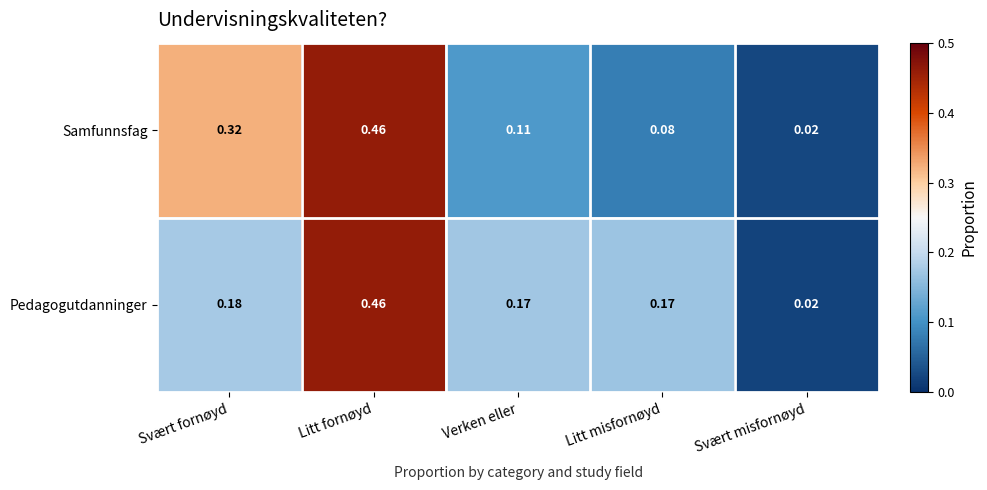

Between Verken eller and Litt misfornøyd, which series saw the biggest shift?

Samfunnsfag